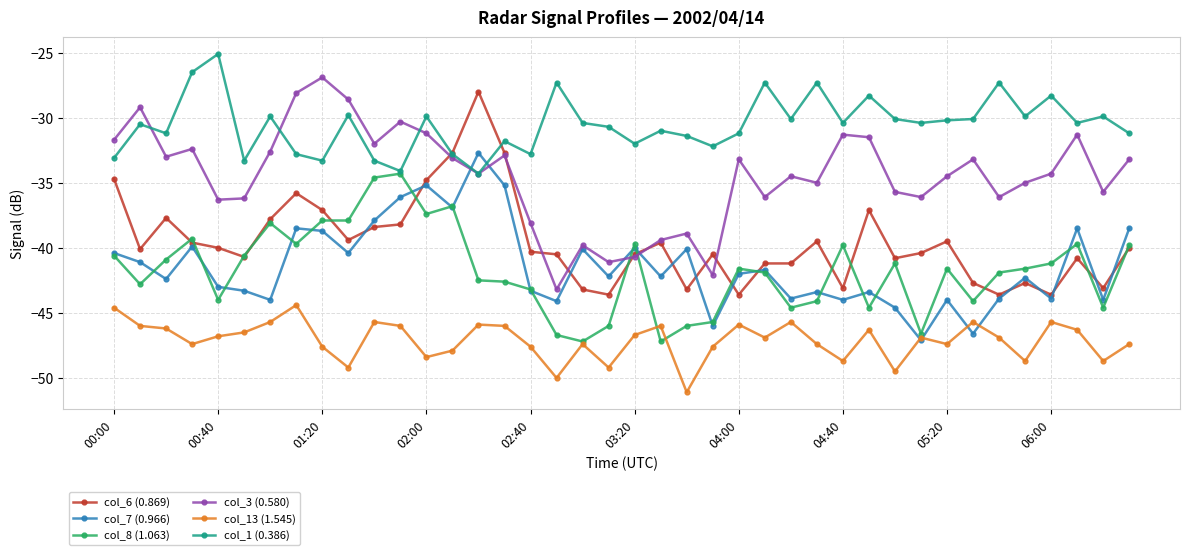

What is the value of the col_8 (1.063) point at the 24th from the left?

-45.7